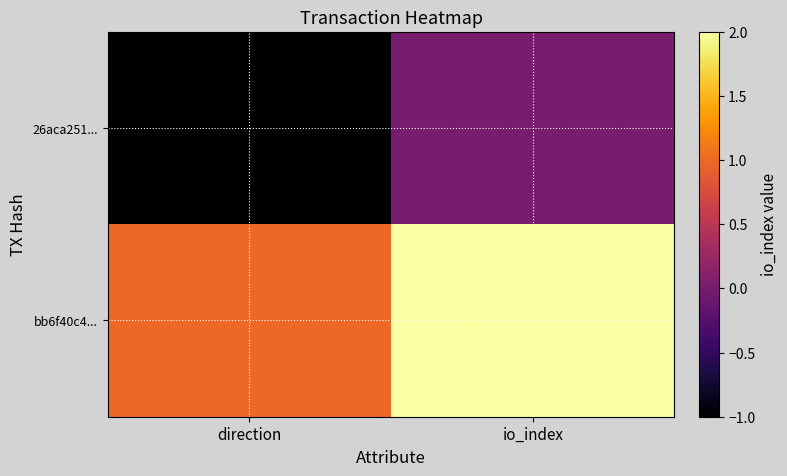

What is the lowest value of the 26aca251... series?

-1